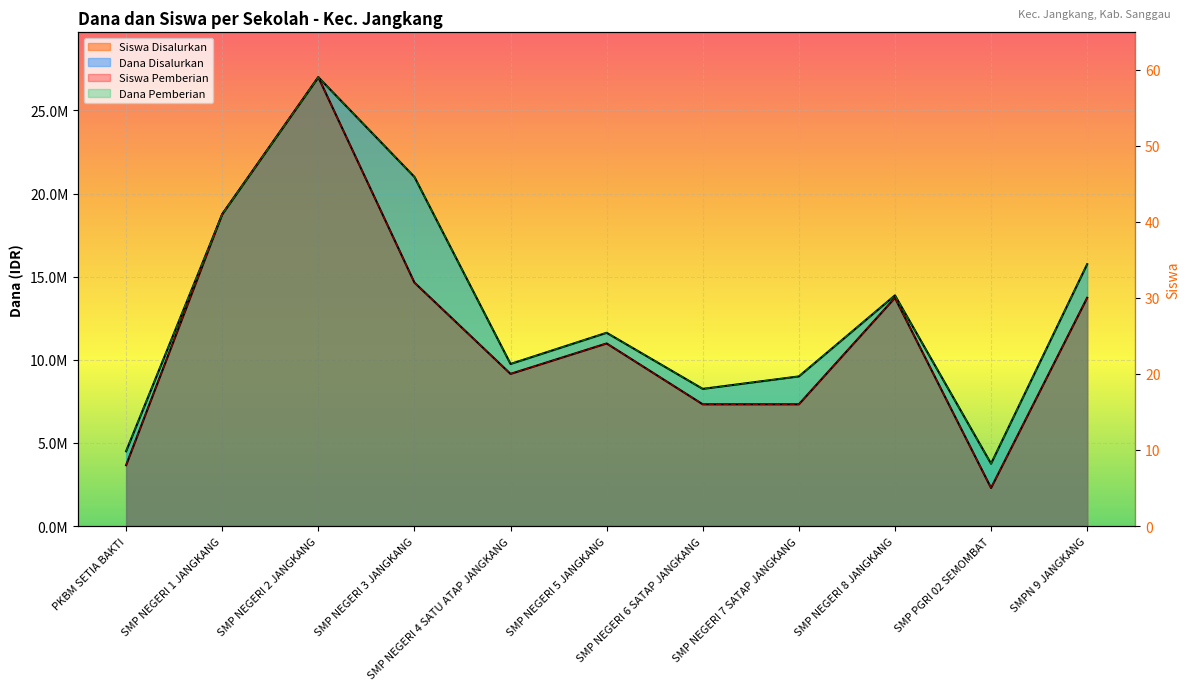

What are all the series names shown in the legend?

Dana Disalurkan, Dana Pemberian, Siswa Disalurkan, Siswa Pemberian